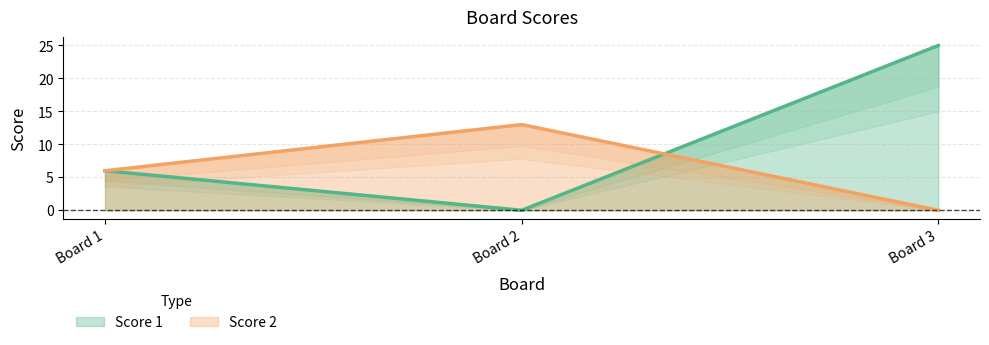

What is the average value of the Score 2 series?

6